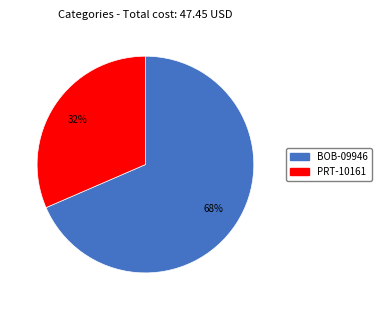

To the nearest percent, what portion does PRT-10161 represent?

32%